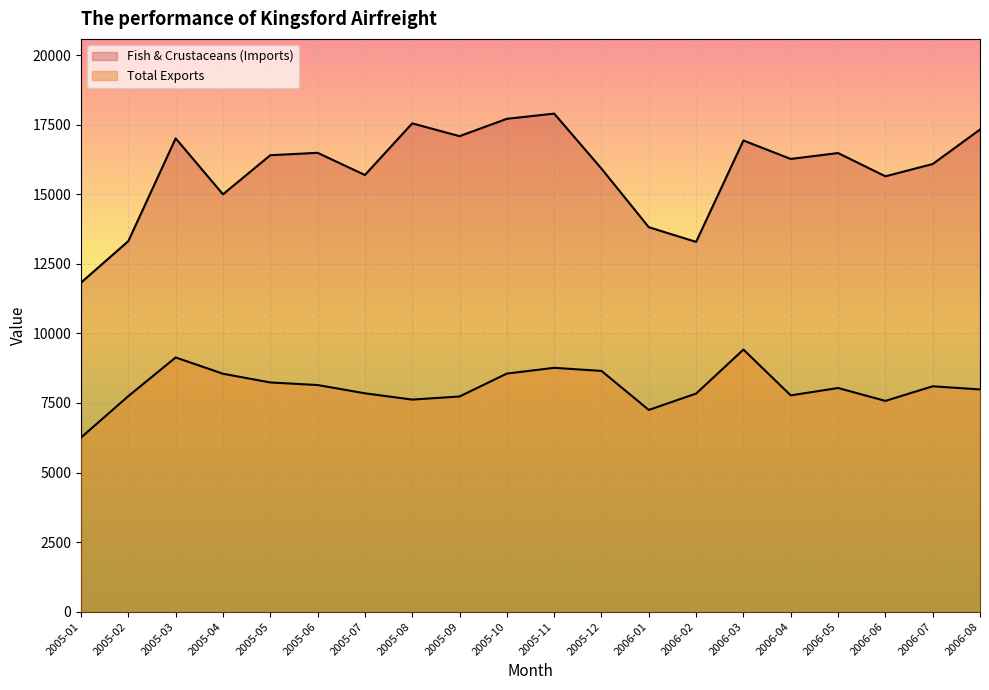

Does the chart display data point markers on the line(s)?

No